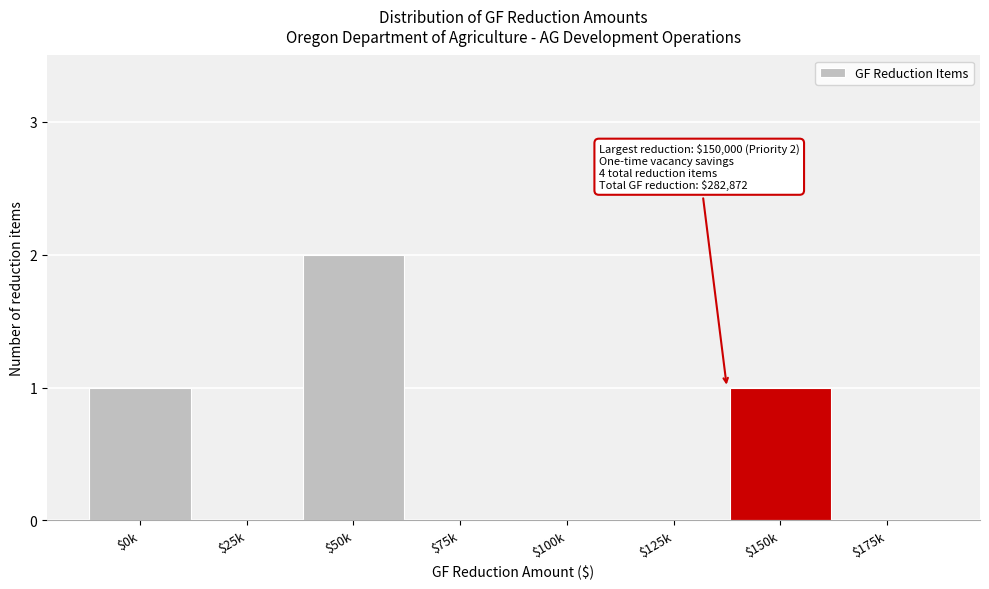

True or false: the data shows 0 at $25k.

True